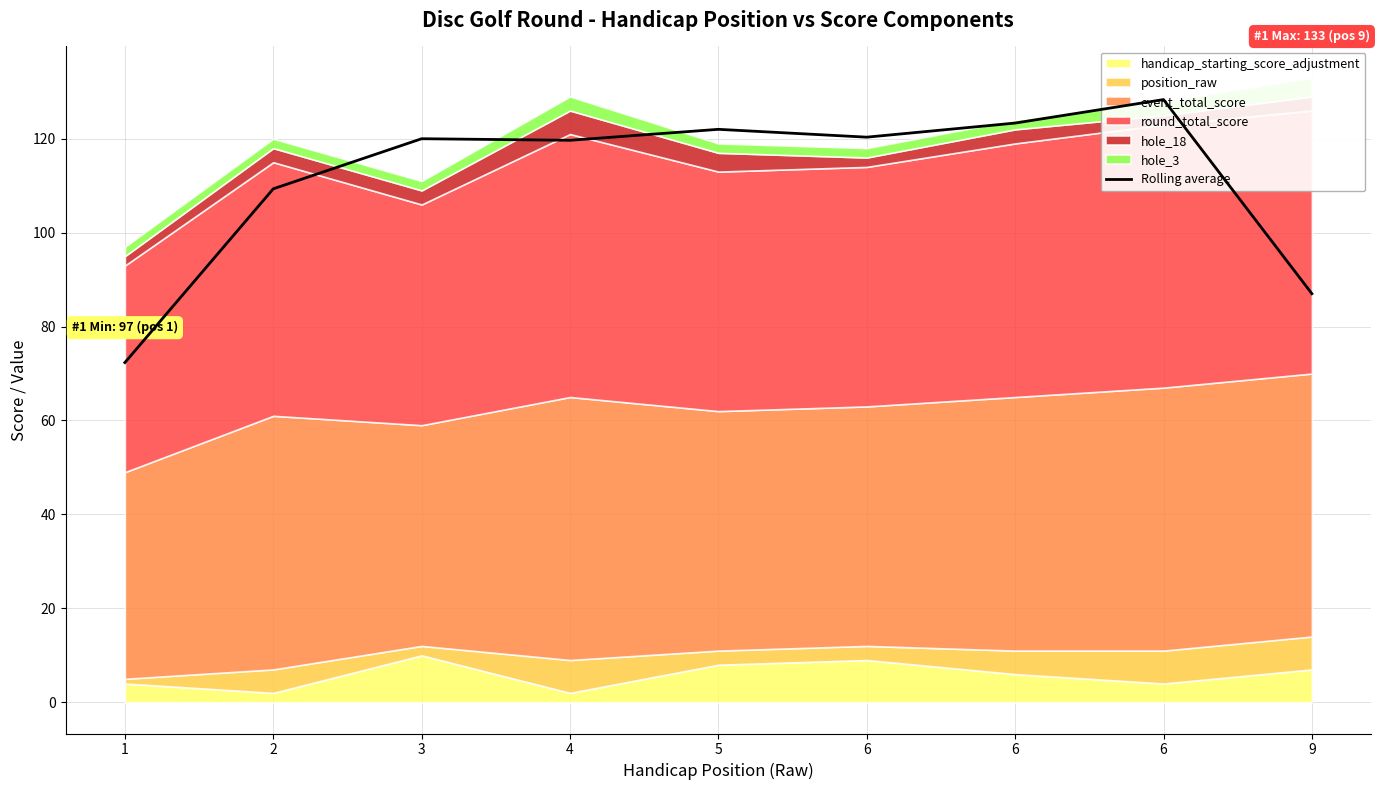

Does the chart have visible grid lines?

Yes